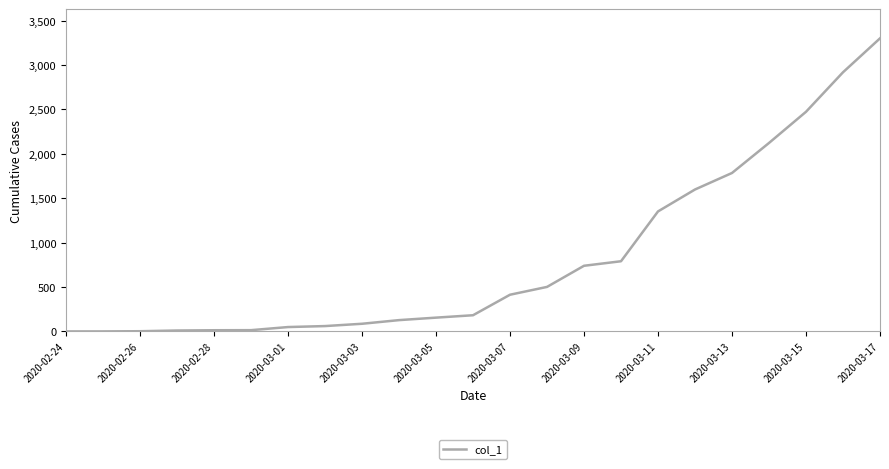

How many values are below 182?

11